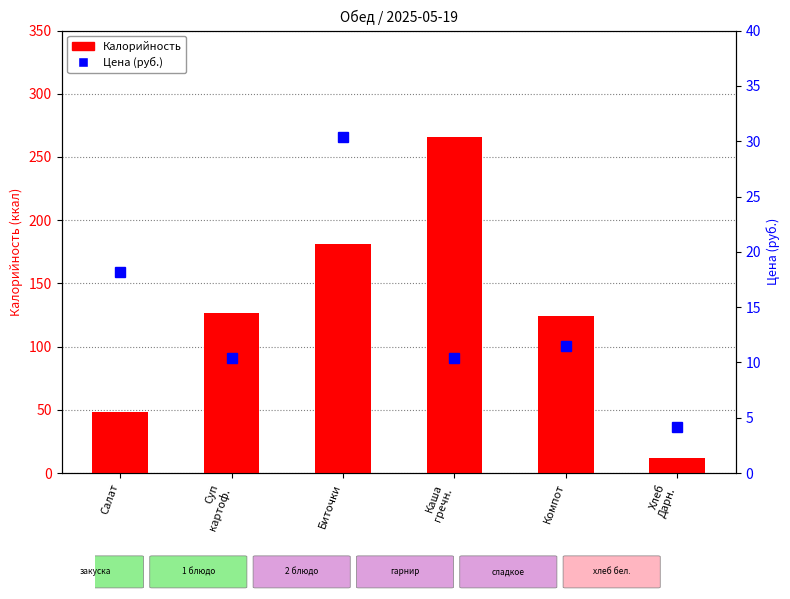

At which label is Цена closest to 17?

Салат